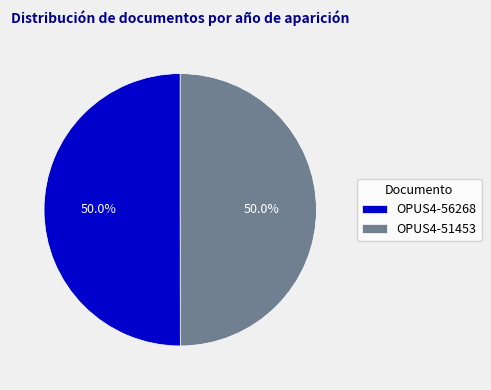

Approximately how many times larger is the value at OPUS4-51453 compared to OPUS4-56268?

1.0